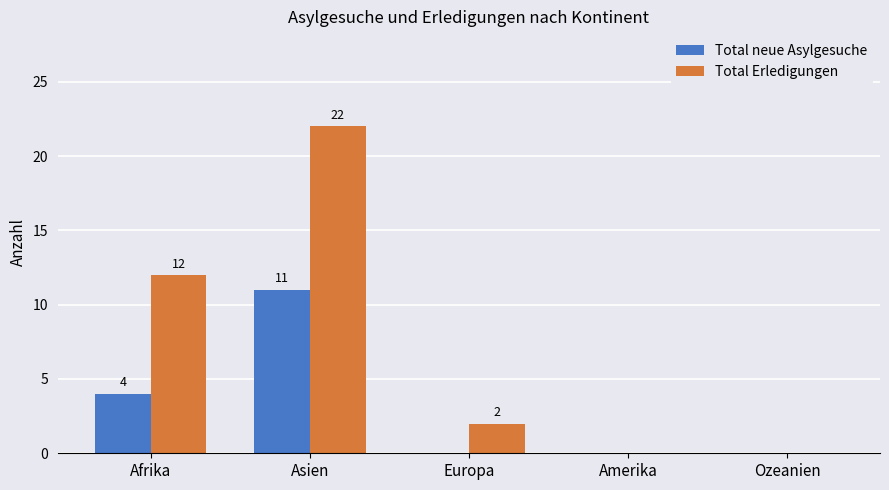

Is the value of Total neue Asylgesuche at Europa greater than the value of Total Erledigungen at Asien?

No